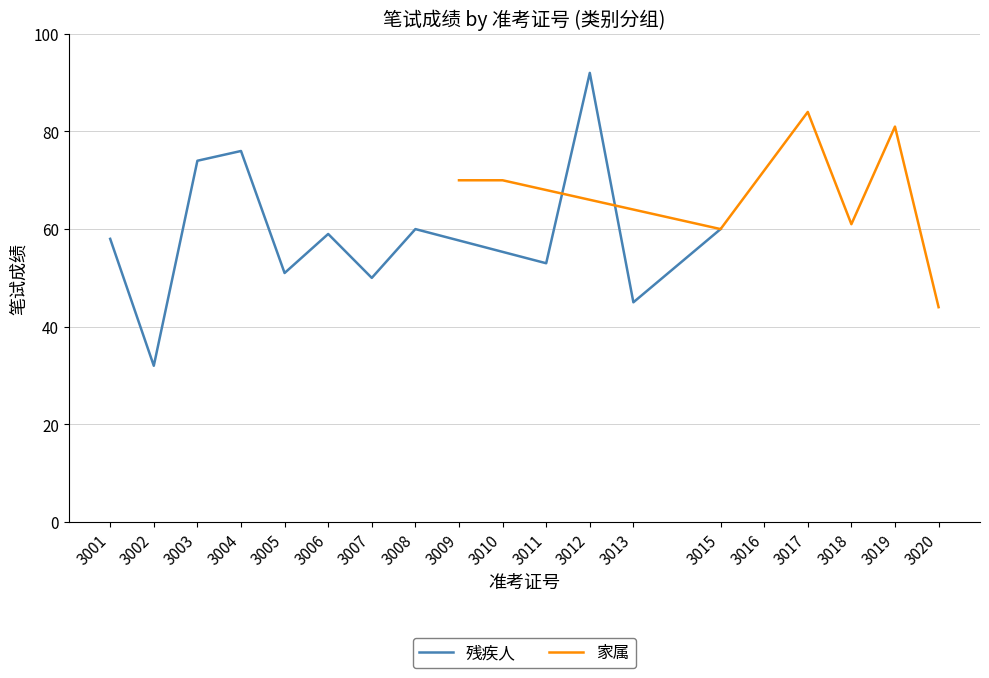

Which label corresponds to the largest value in the chart?

3012